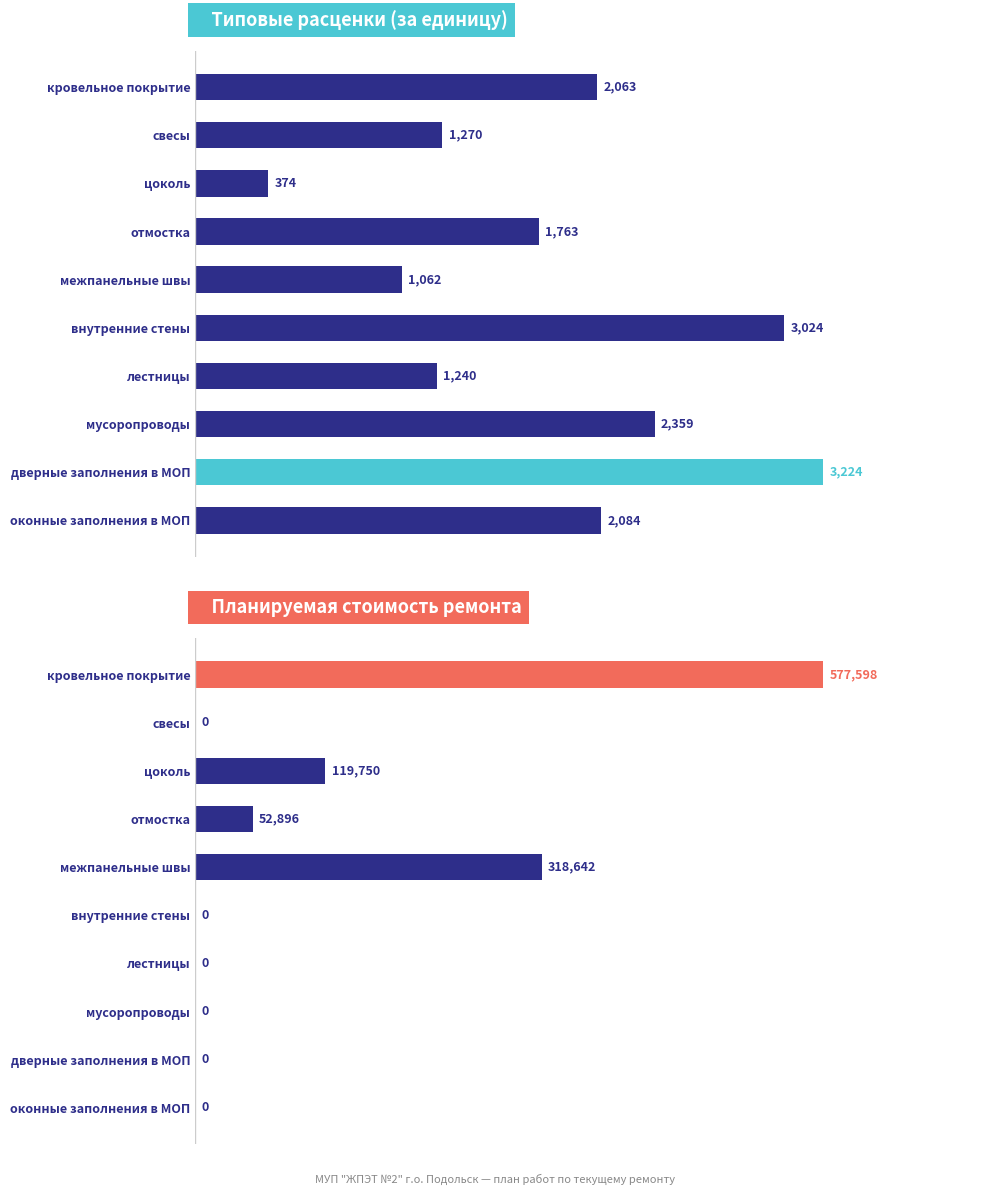

List the series in order of their overall mean, highest first.

Планируемая стоимость ремонта, Типовые расценки (за единицу)